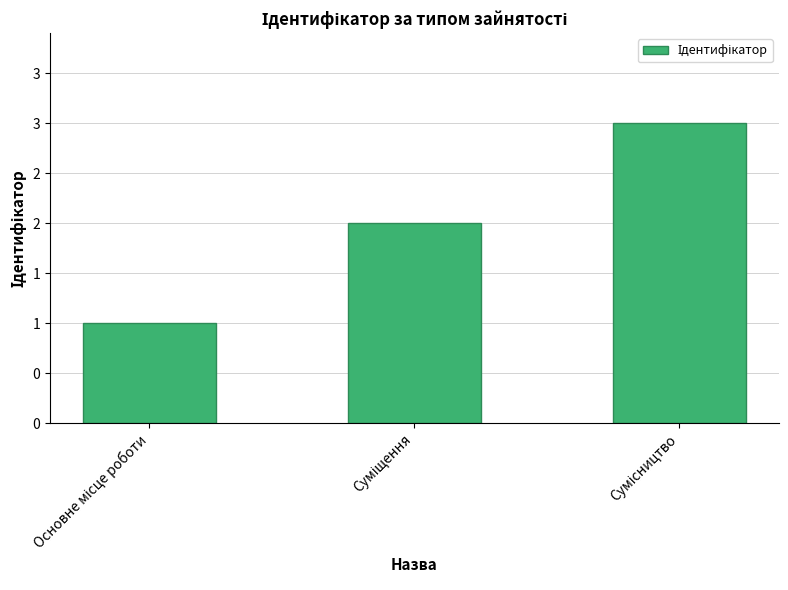

Are the bars horizontal?

No